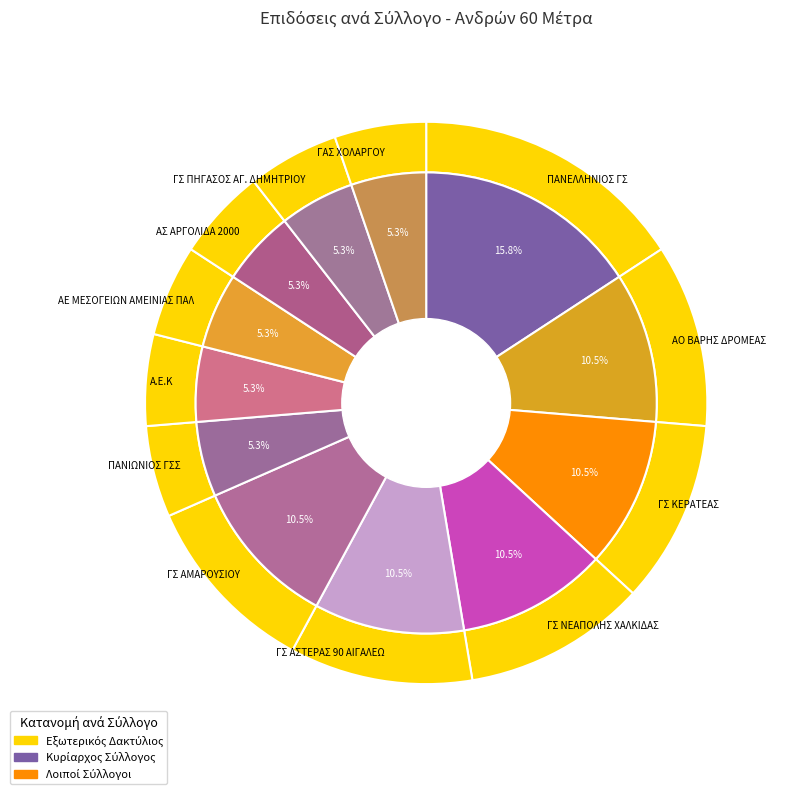

Do ΓΣ ΚΕΡΑΤΕΑΣ and Α.Ε.Κ together represent more than half of the pie?

No